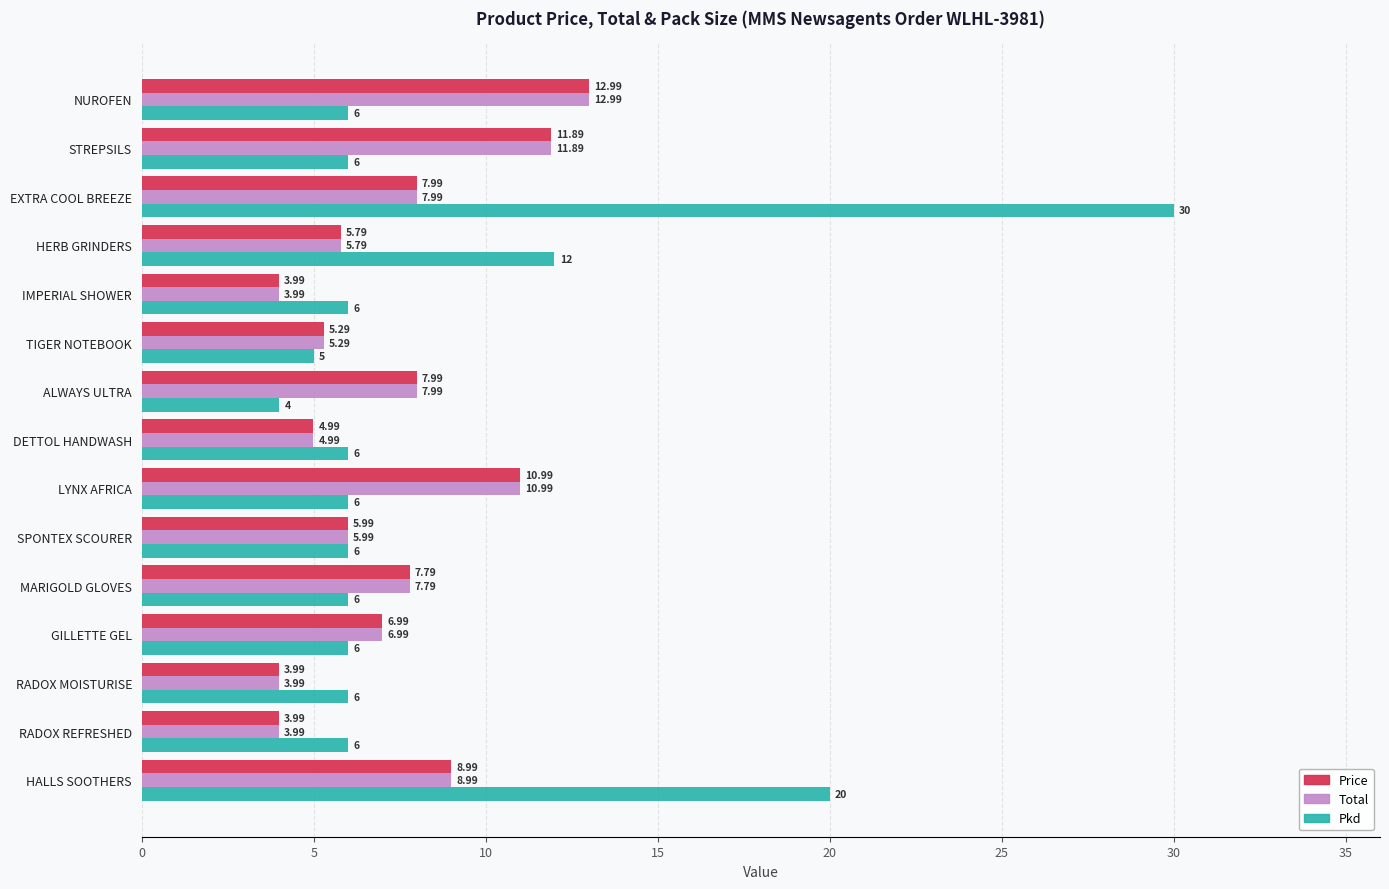

What is the difference between the maximum and minimum values in the Price series?

9.0